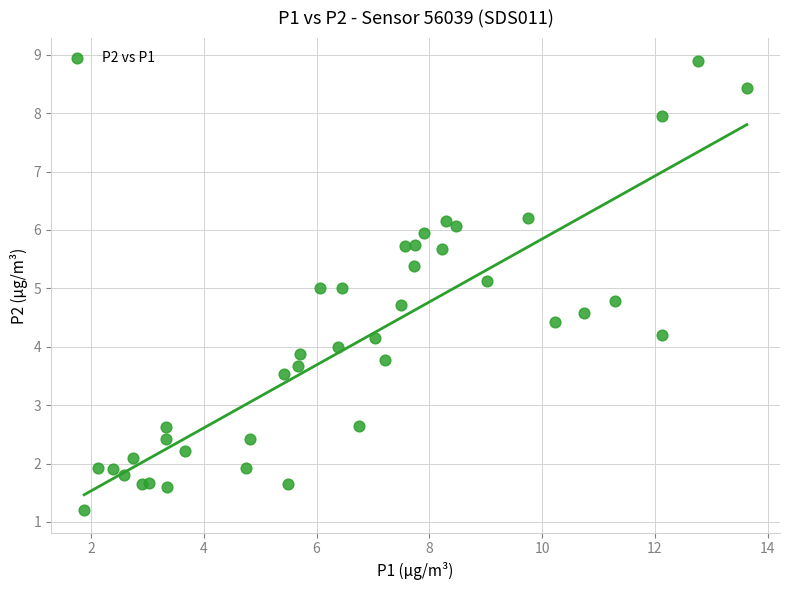

What is the range of X values (max minus min)?

11.8